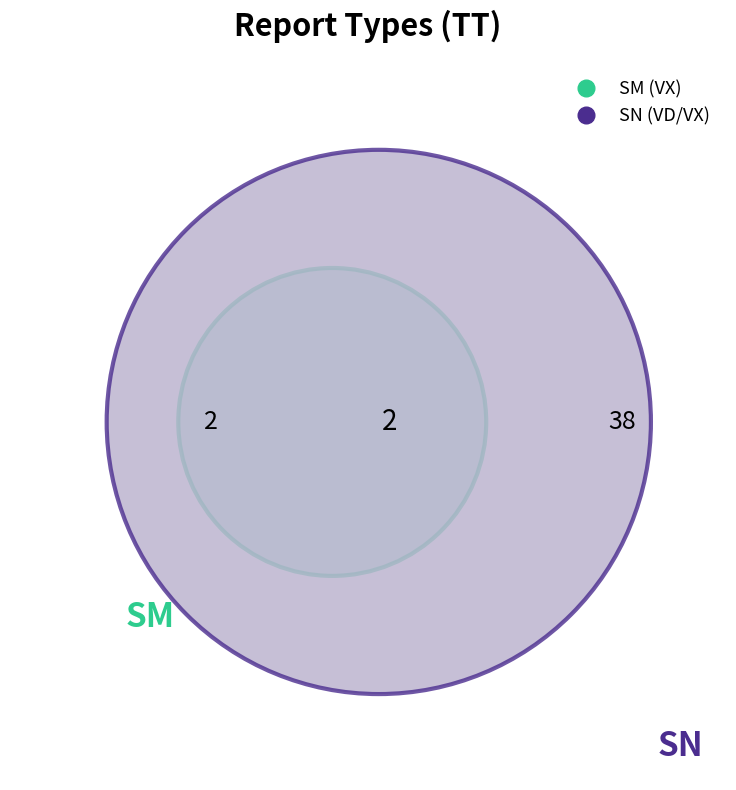

What is the largest slice in the pie chart?

SN